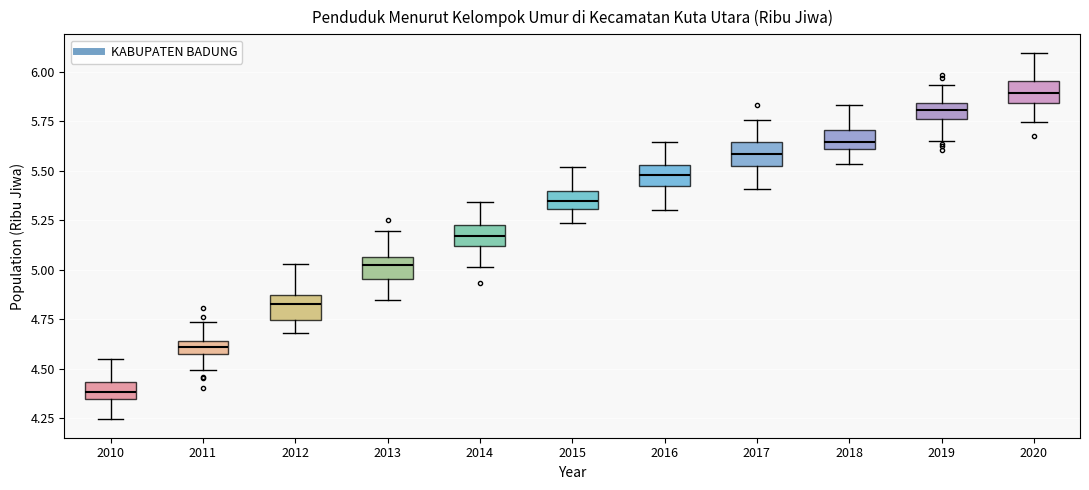

Which box has the lowest median line?

2010